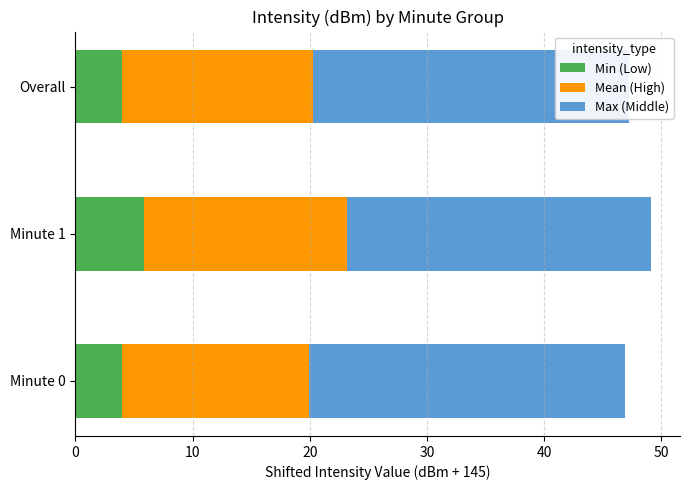

Is it true that Max (Middle) equals 10.6 at Minute 1?

False